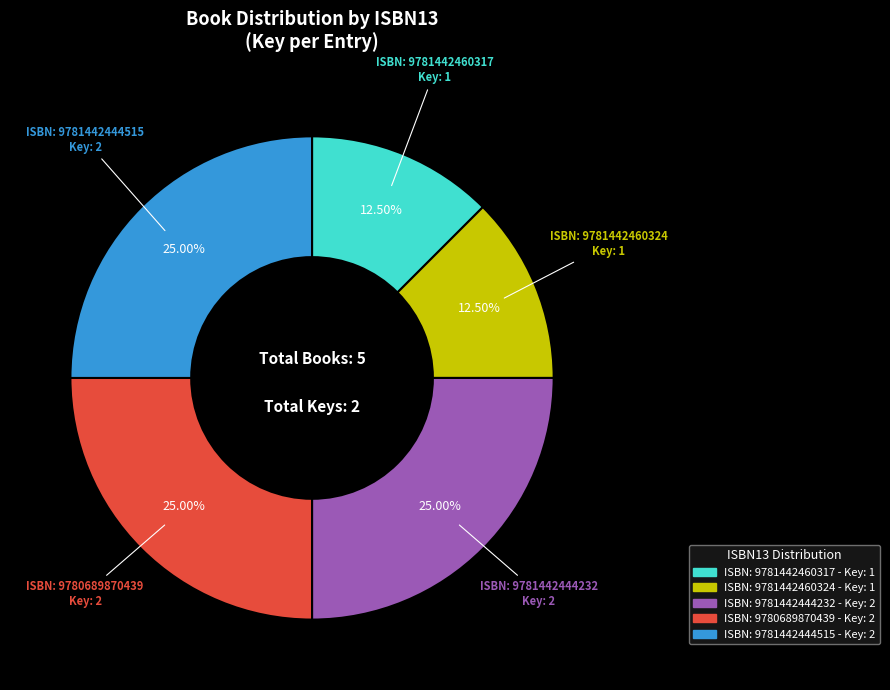

Is there any slice that represents more than half of the pie?

No